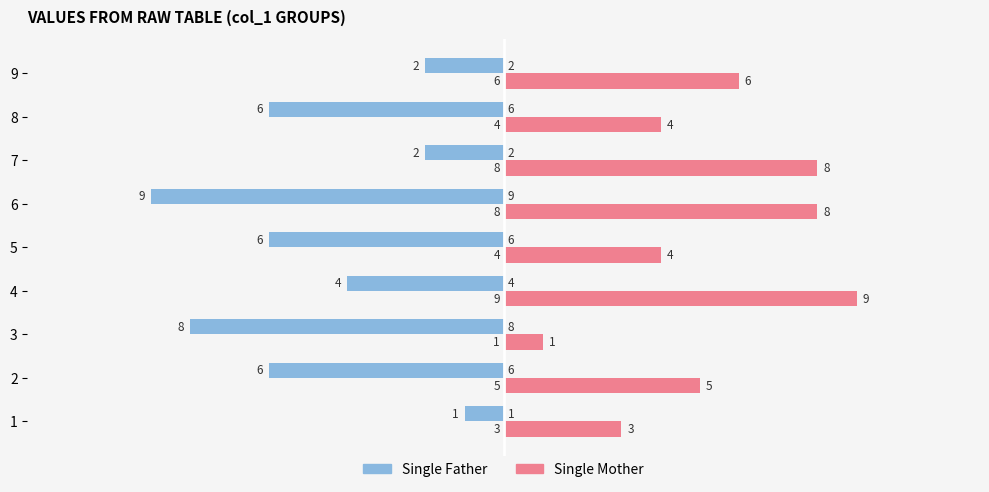

What is the minimum value shown in the chart?

-9